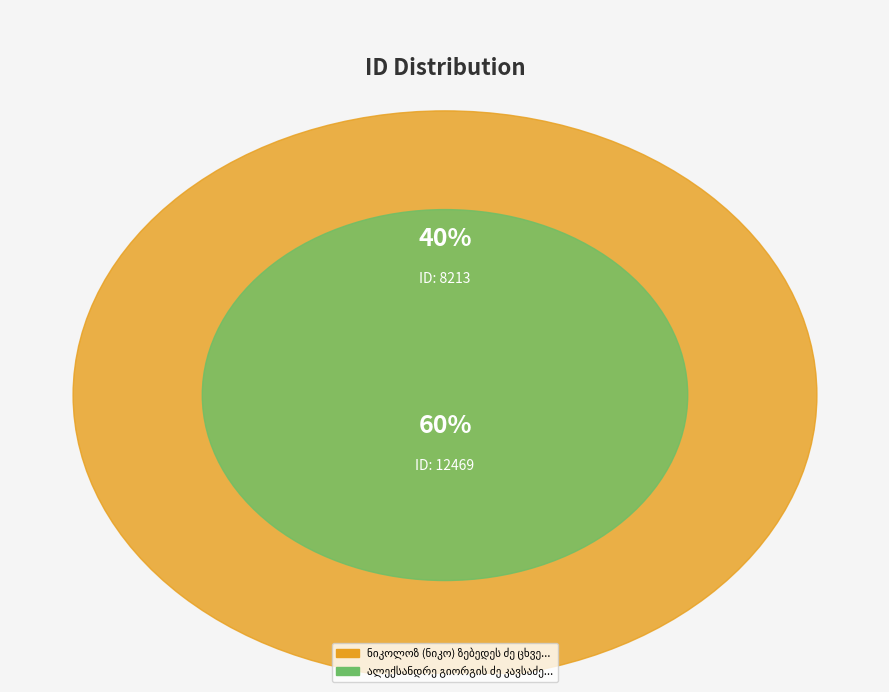

What is the largest slice in the pie chart?

ალექსანდრე გიორგის ძე კავსაძე